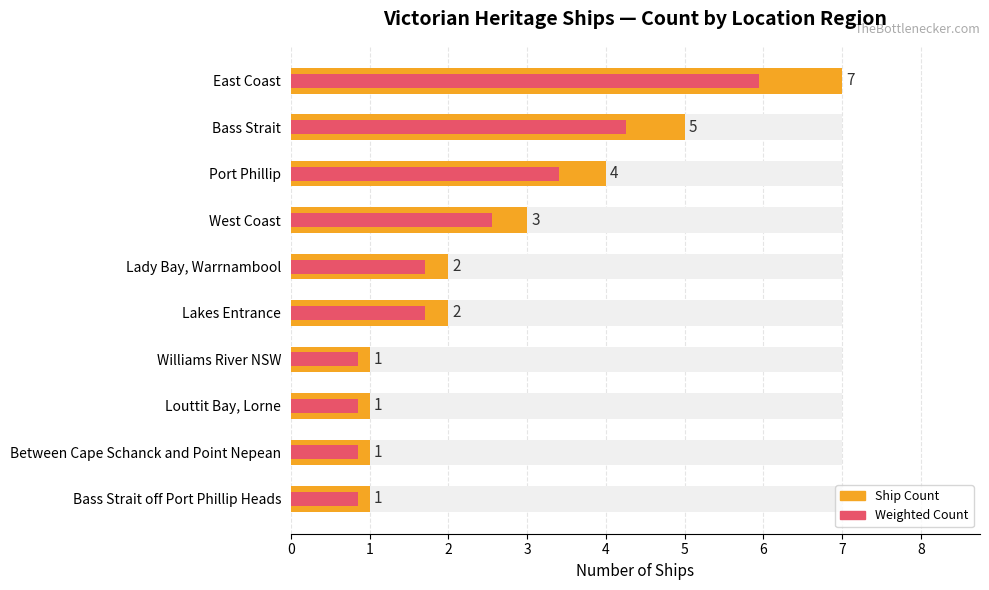

True or false: 85% of Count (Max utilization style) has a value of 0.4 at 9.

False